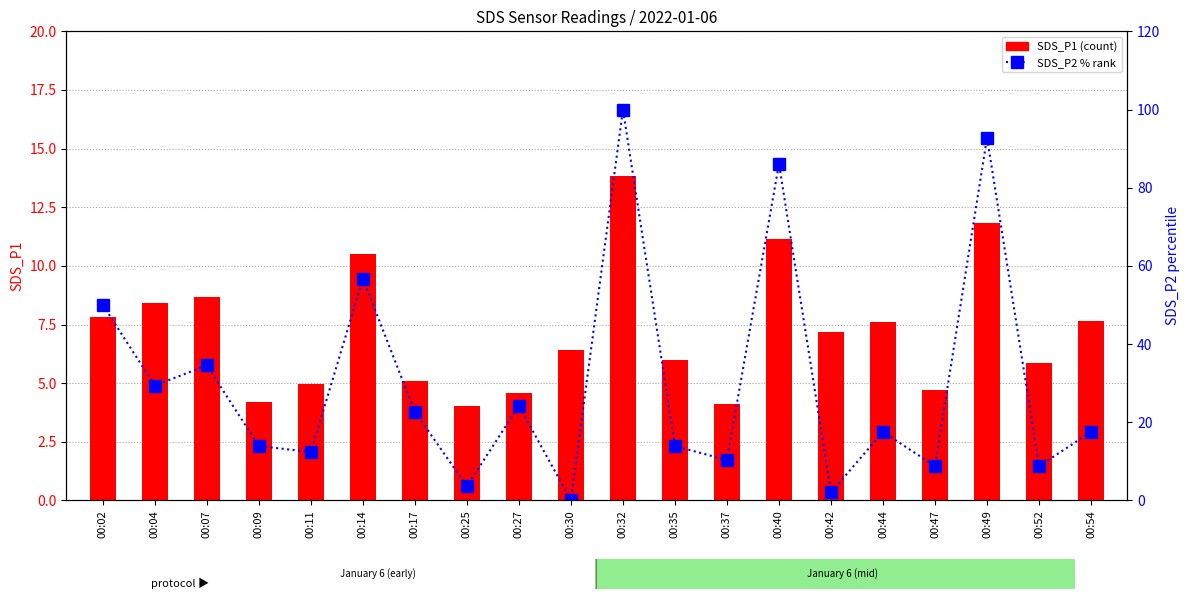

At which category is the sum across all series the highest?

00:32